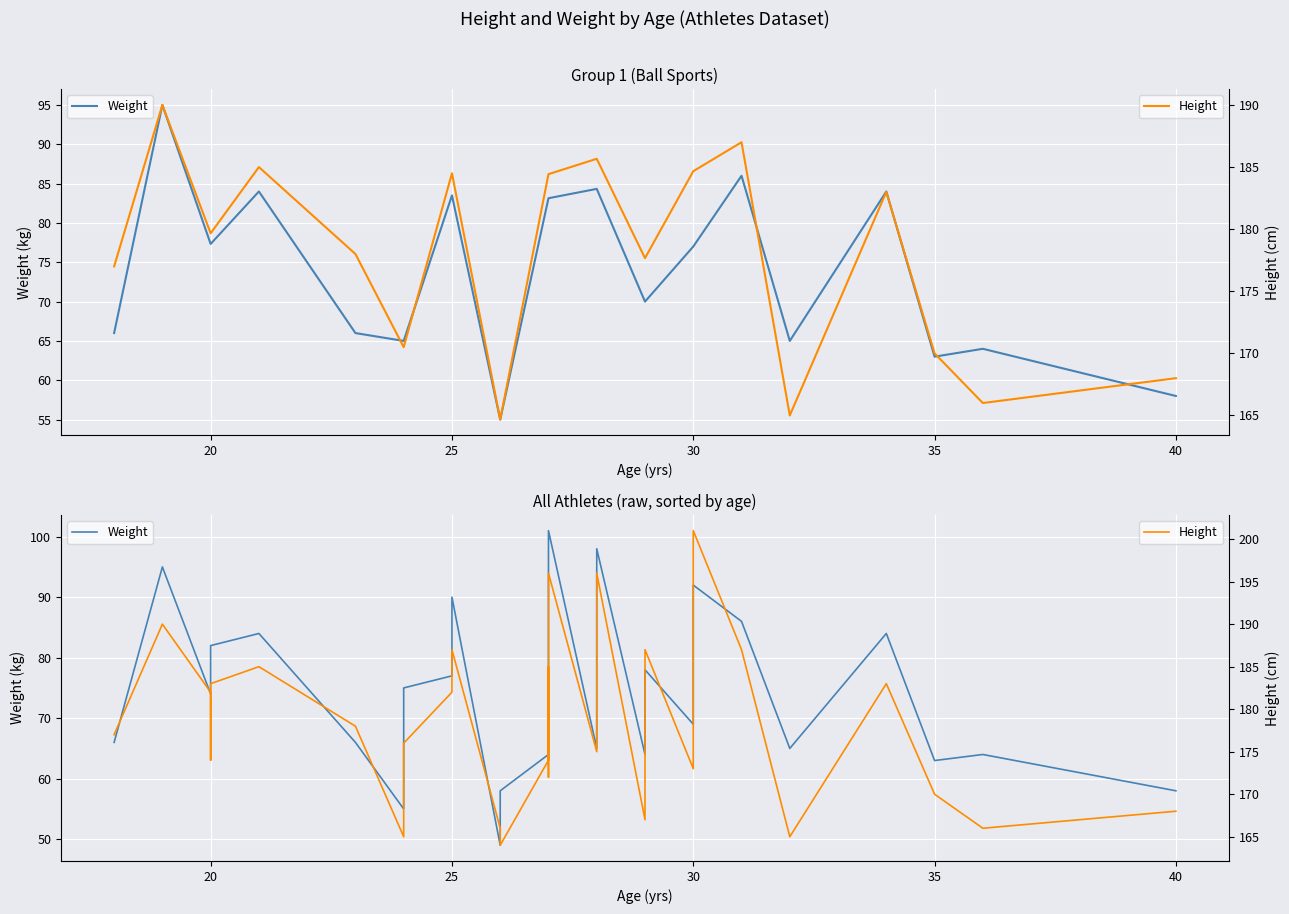

How many data points in Weight are less than 76?

18